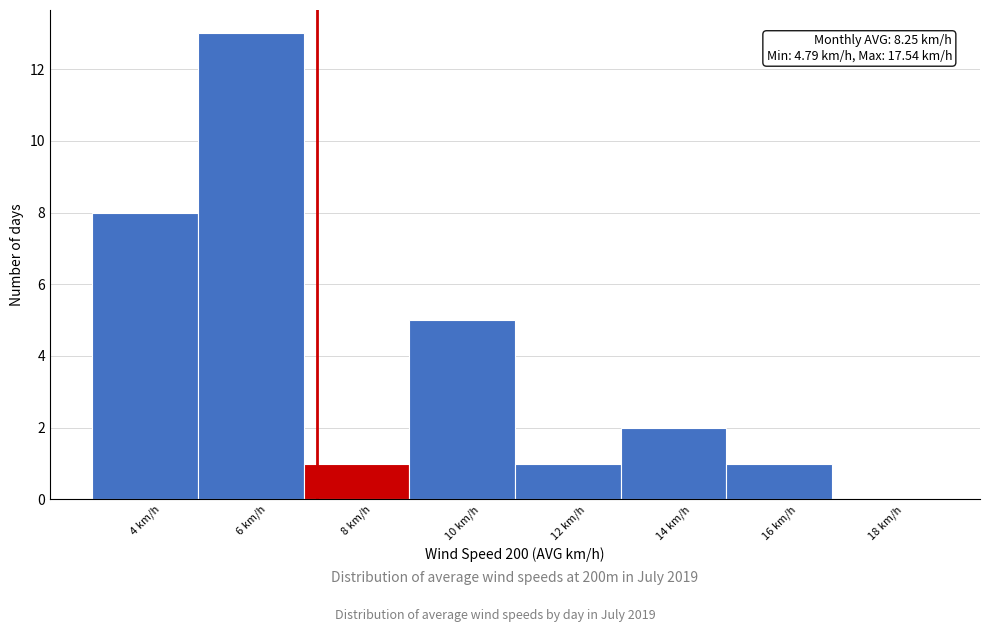

Reading right to left, list all the values displayed in this chart.

18 km/h=0	16 km/h=1	14 km/h=2	12 km/h=1	10 km/h=5	8 km/h=1	6 km/h=13	4 km/h=8